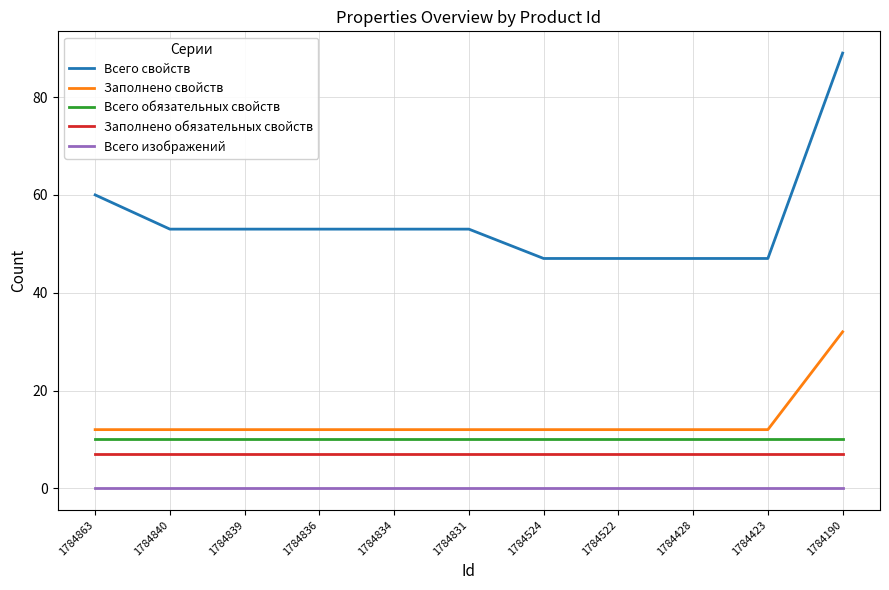

At how many categories does at least one series exceed 18?

11